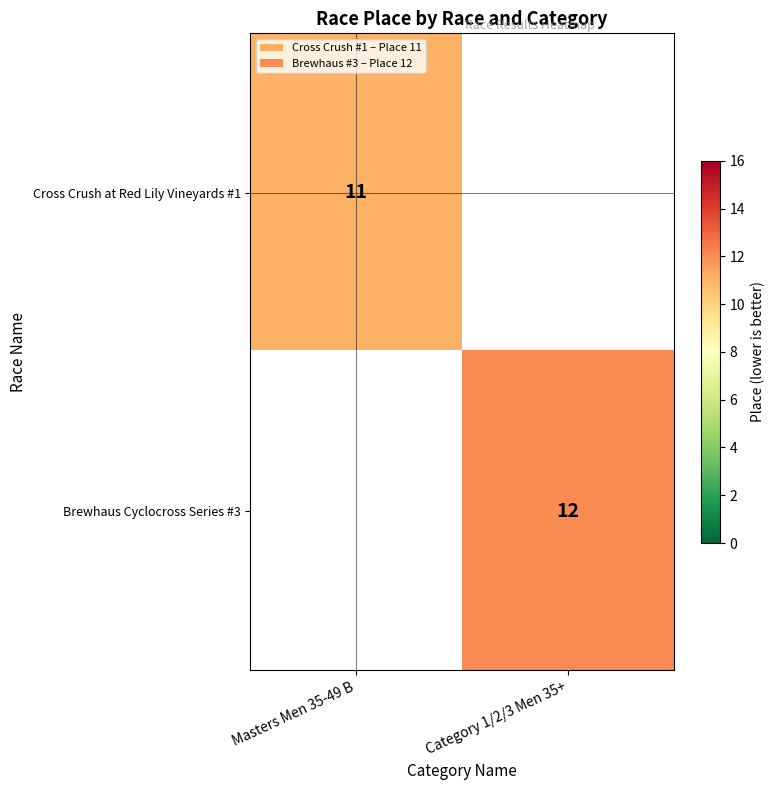

The value of Cross Crush at Red Lily Vineyards #1 at Masters Men 35-49 B is 16. True or false?

False